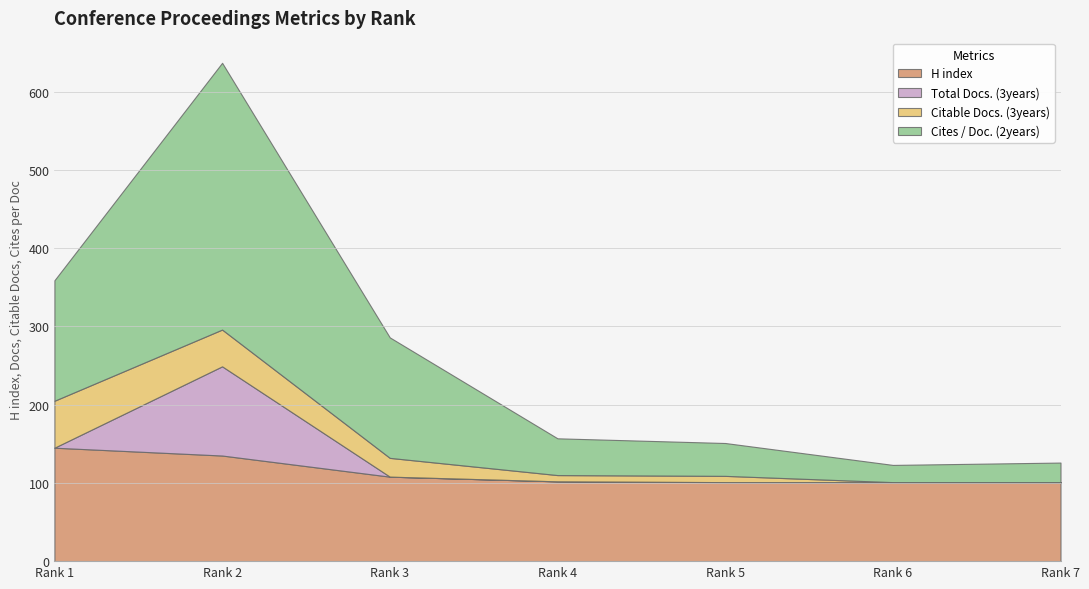

What is the difference between the maximum and minimum values in the Total Docs. (3years) series?

114